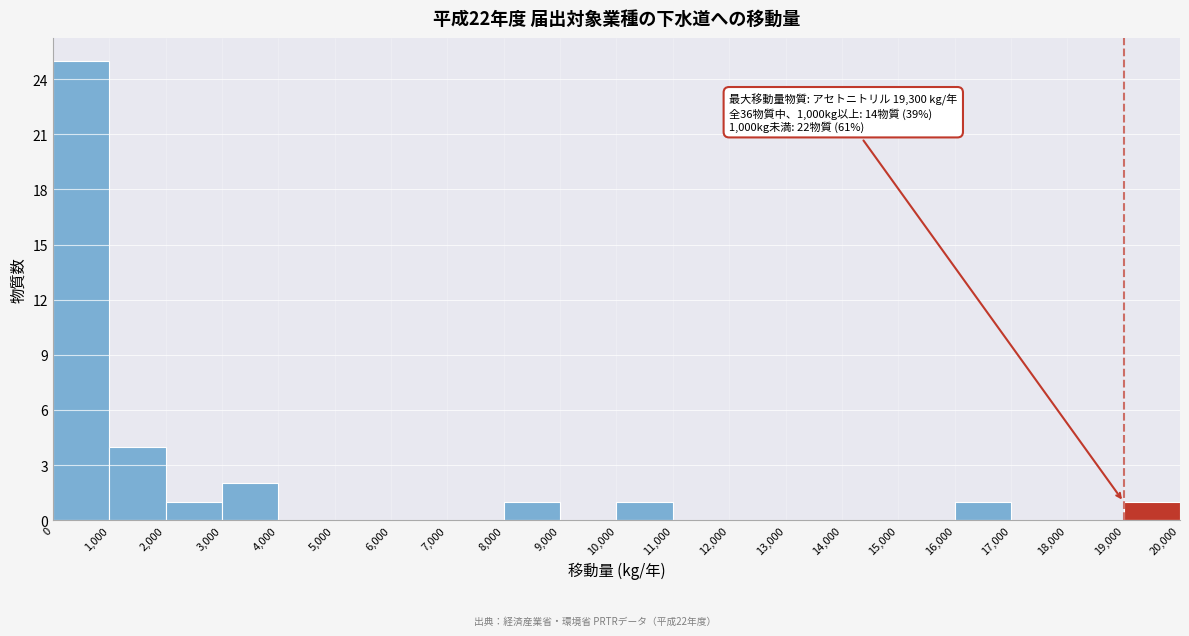

Over which range of the x-axis is the bar tallest?

0 to 1,000